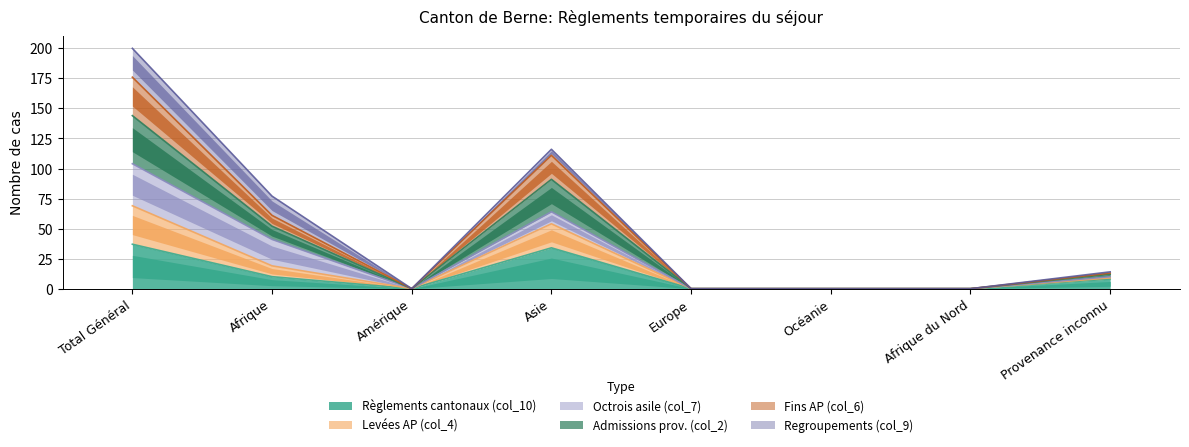

At which label does Levées AP (col_4) first exceed 13?

Total Général